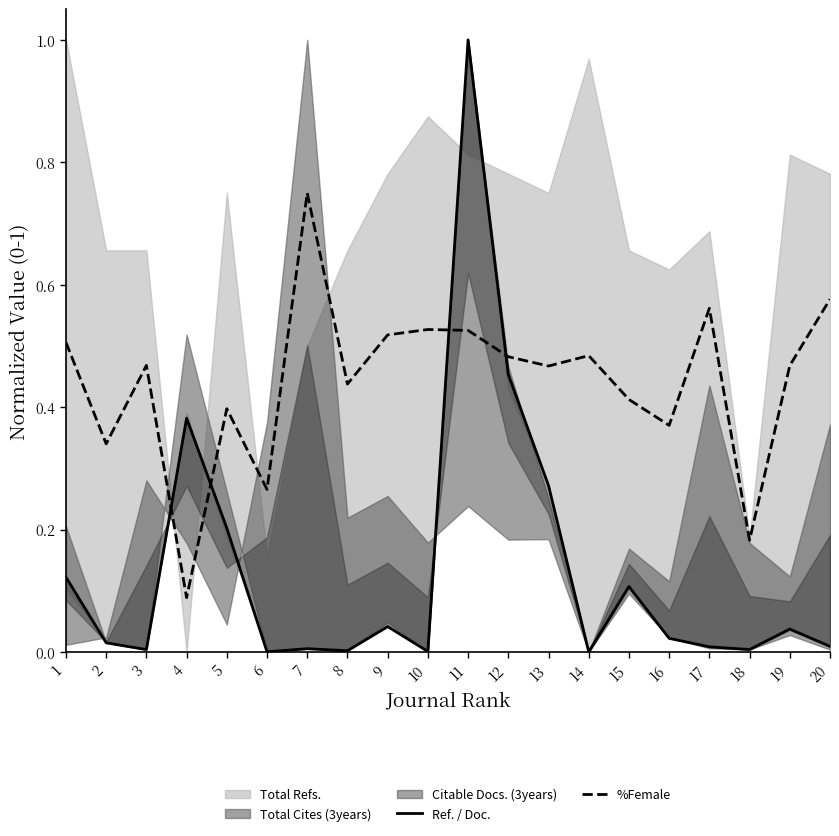

Where do Ref. / Doc. and %Female first cross each other?

3 and 4